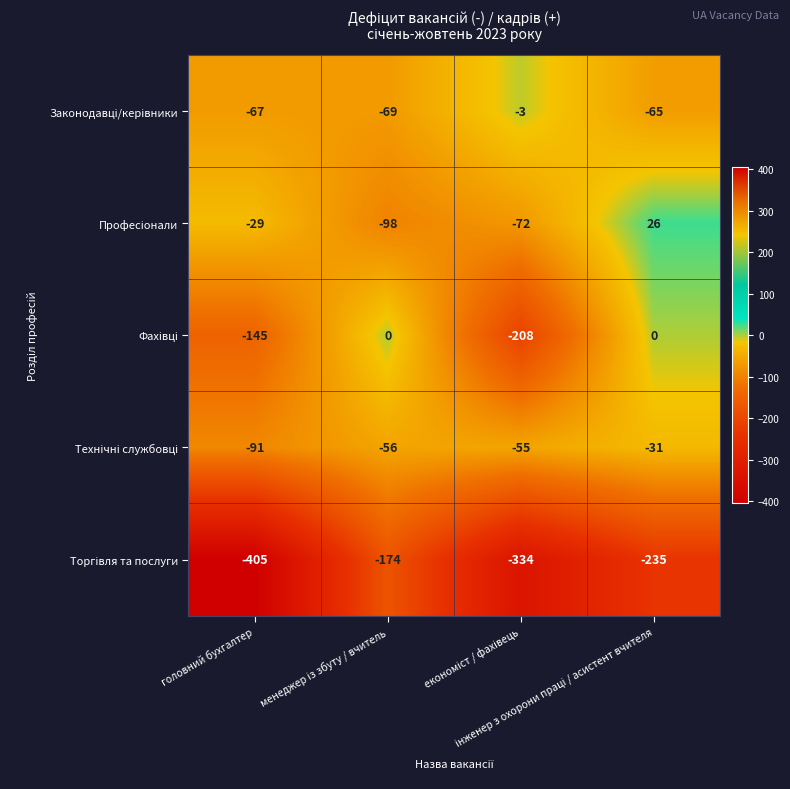

What is the maximum value shown in the chart?

26